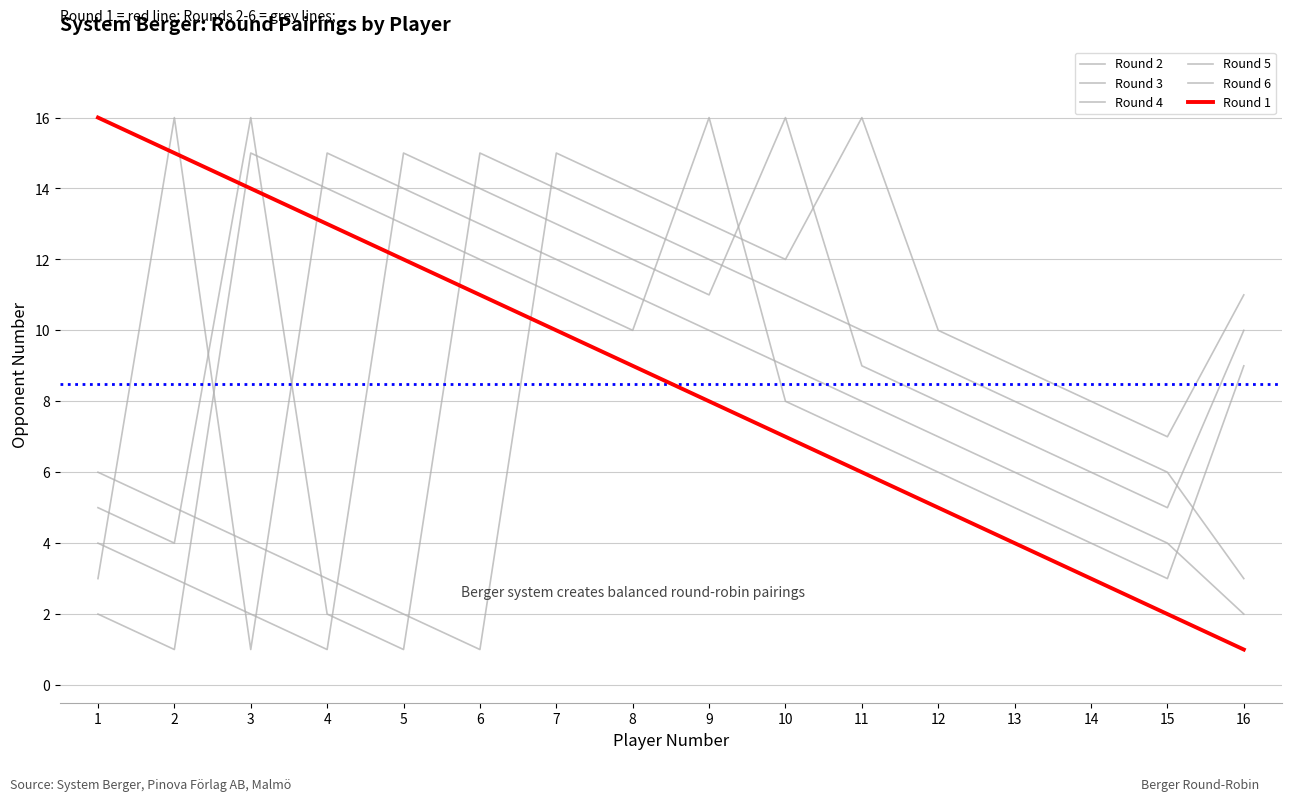

Count the number of categories in the chart.

16